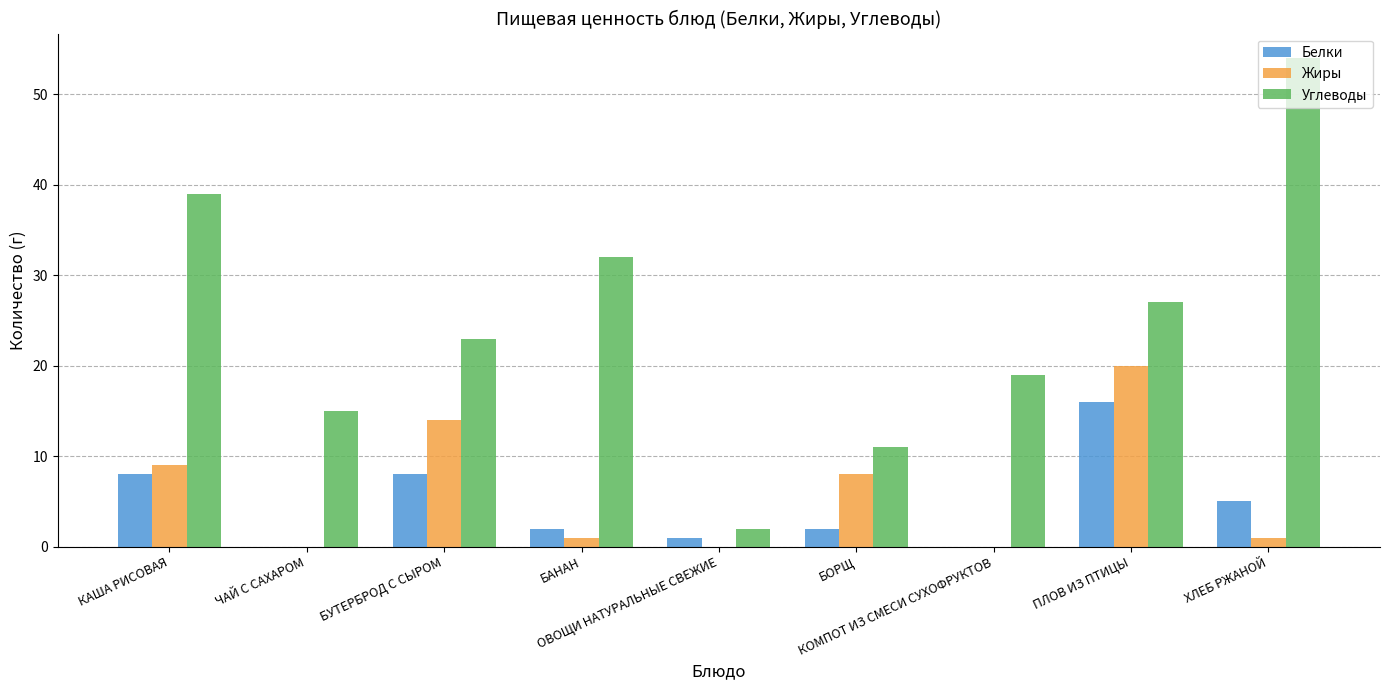

Reading left to right, extract all data points from this chart.

Белки: КАША РИСОВАЯ=8	ЧАЙ С САХАРОМ=0	БУТЕРБРОД С СЫРОМ=8	БАНАН=2	ОВОЩИ НАТУРАЛЬНЫЕ СВЕЖИЕ=1	БОРЩ=2	КОМПОТ ИЗ СМЕСИ СУХОФРУКТОВ=0	ПЛОВ ИЗ ПТИЦЫ=16	ХЛЕБ РЖАНОЙ=5
Жиры: КАША РИСОВАЯ=9	ЧАЙ С САХАРОМ=0	БУТЕРБРОД С СЫРОМ=14	БАНАН=1	ОВОЩИ НАТУРАЛЬНЫЕ СВЕЖИЕ=0	БОРЩ=8	КОМПОТ ИЗ СМЕСИ СУХОФРУКТОВ=0	ПЛОВ ИЗ ПТИЦЫ=20	ХЛЕБ РЖАНОЙ=1
Углеводы: КАША РИСОВАЯ=39	ЧАЙ С САХАРОМ=15	БУТЕРБРОД С СЫРОМ=23	БАНАН=32	ОВОЩИ НАТУРАЛЬНЫЕ СВЕЖИЕ=2	БОРЩ=11	КОМПОТ ИЗ СМЕСИ СУХОФРУКТОВ=19	ПЛОВ ИЗ ПТИЦЫ=27	ХЛЕБ РЖАНОЙ=54